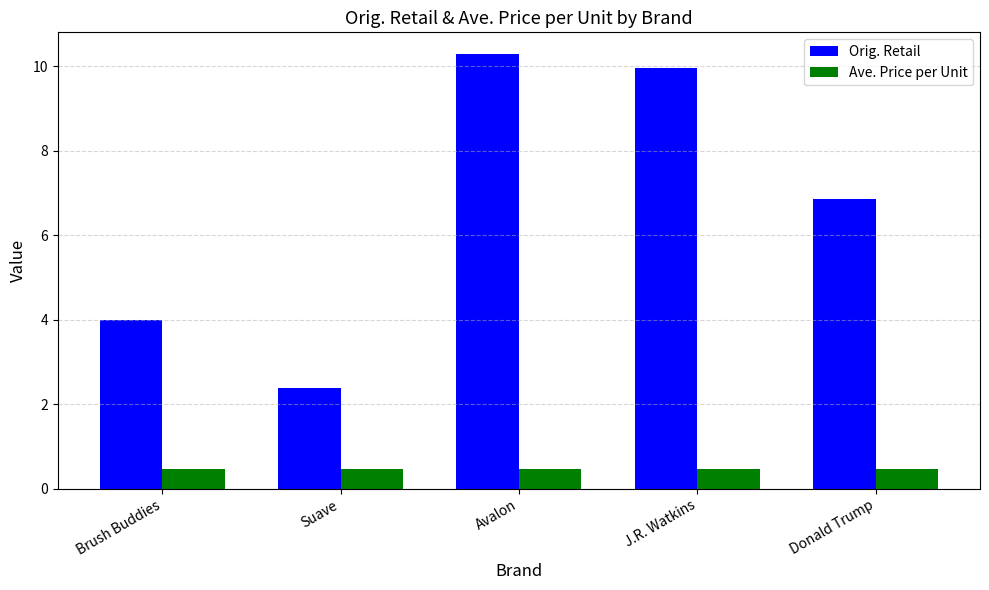

At which label does Orig. Retail reach its peak?

Avalon